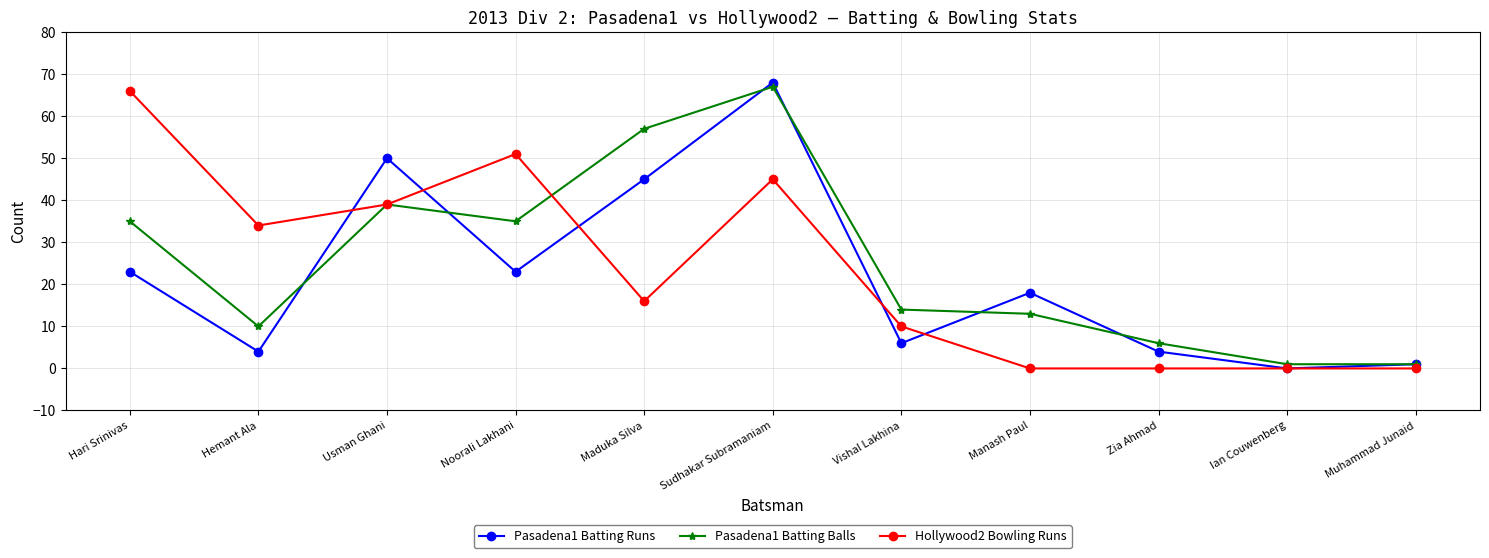

What is the sum of all Pasadena1 Batting Runs values?

242